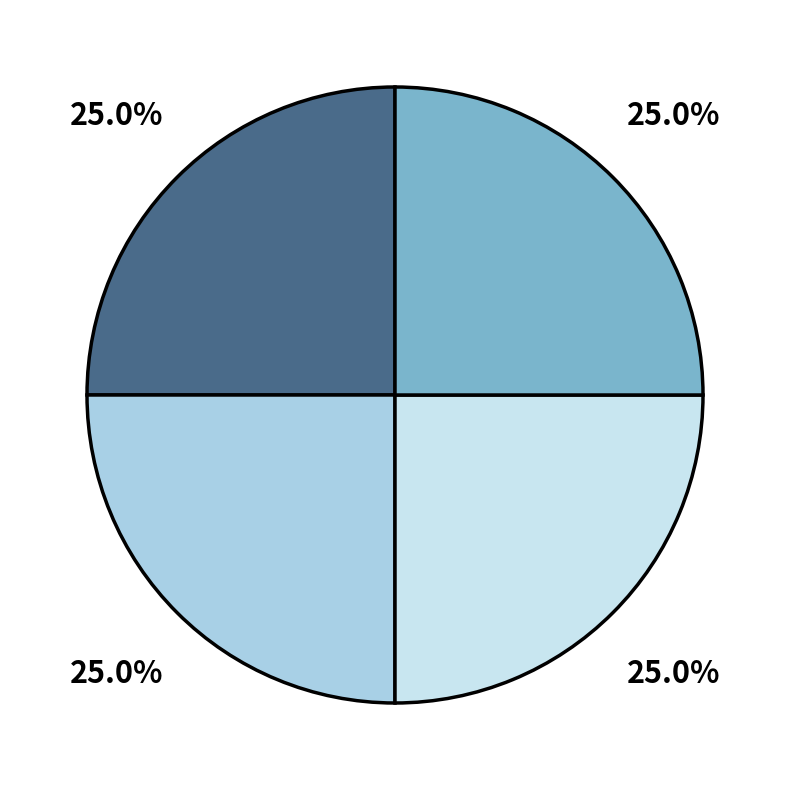

Is there any slice that represents more than half of the pie?

No